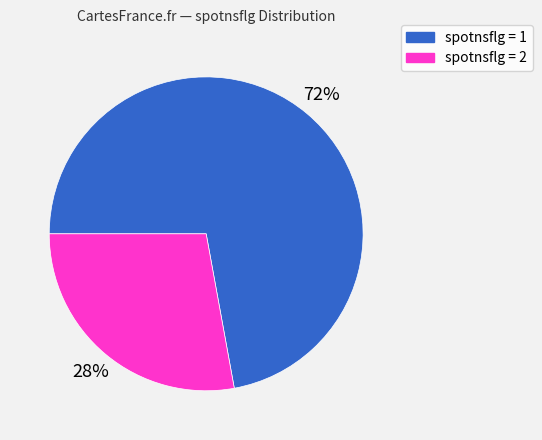

To the nearest percent, what is the difference between the largest and smallest slice percentages?

44%